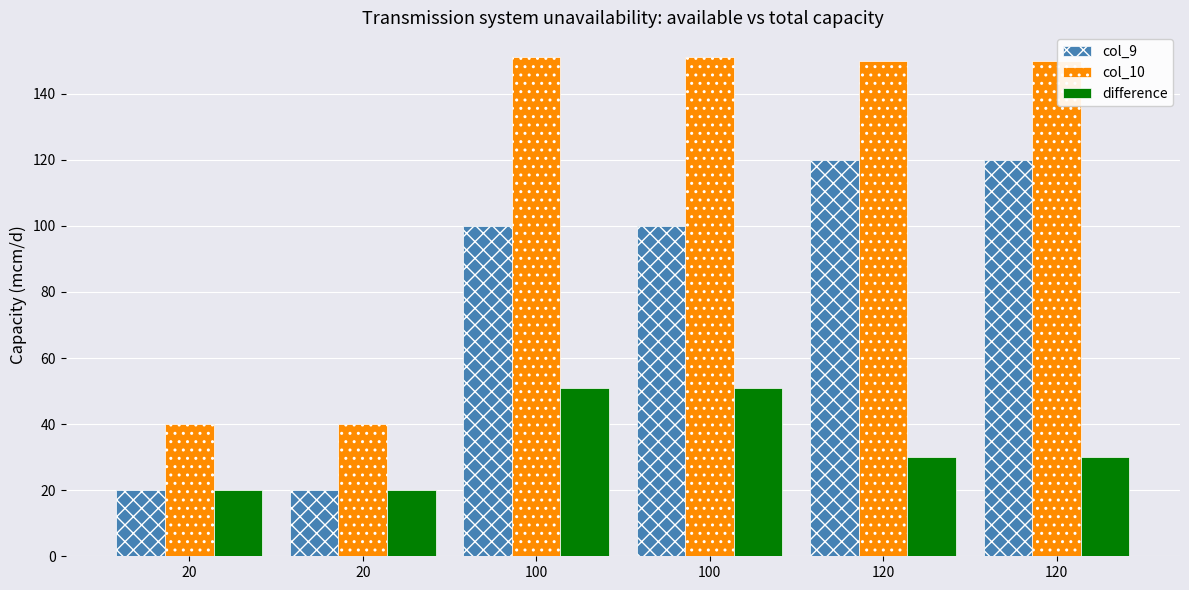

Rank the series at 20 from lowest to highest value.

col_9, difference, col_10